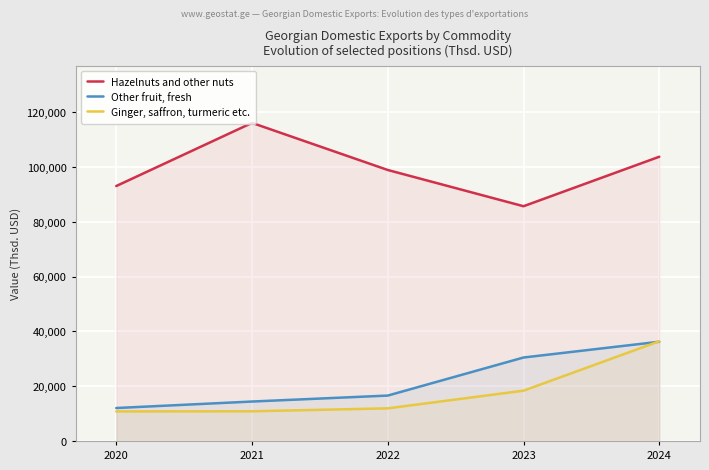

How many data points in Ginger, saffron, turmeric etc. are less than 11919?

2